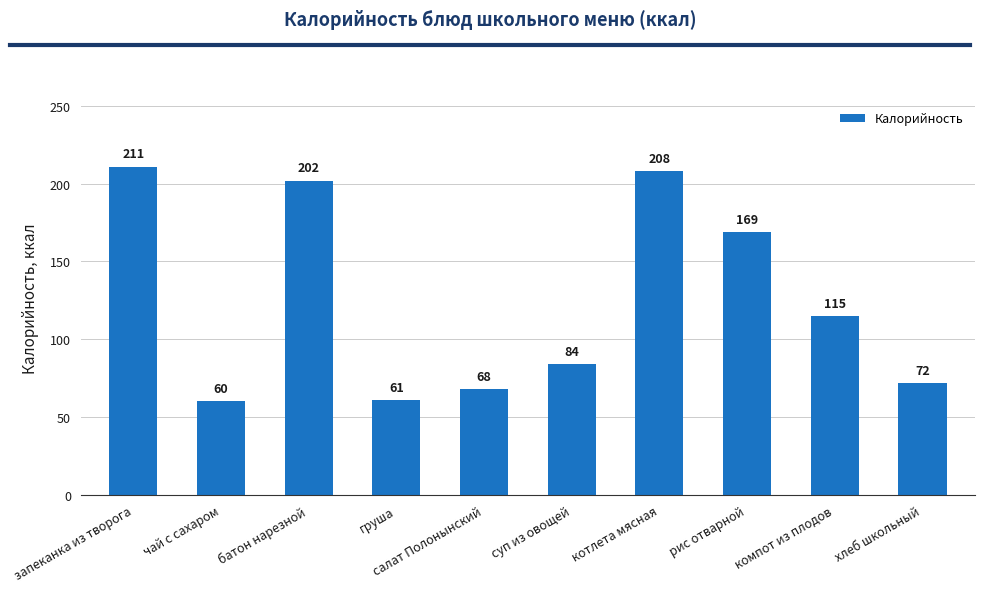

The value at компот из плодов is 184. True or false?

False